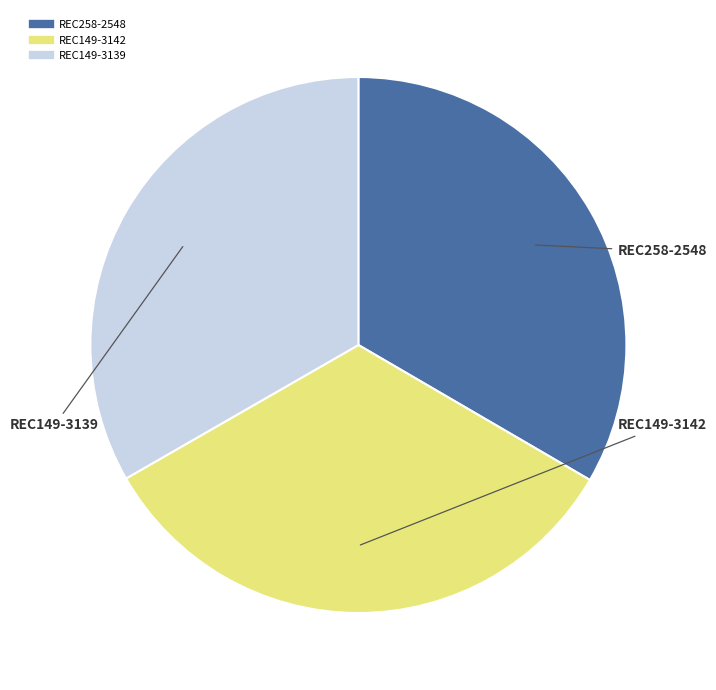

What is the ratio of the value at REC149-3142 to the value at REC149-3139?

1.0